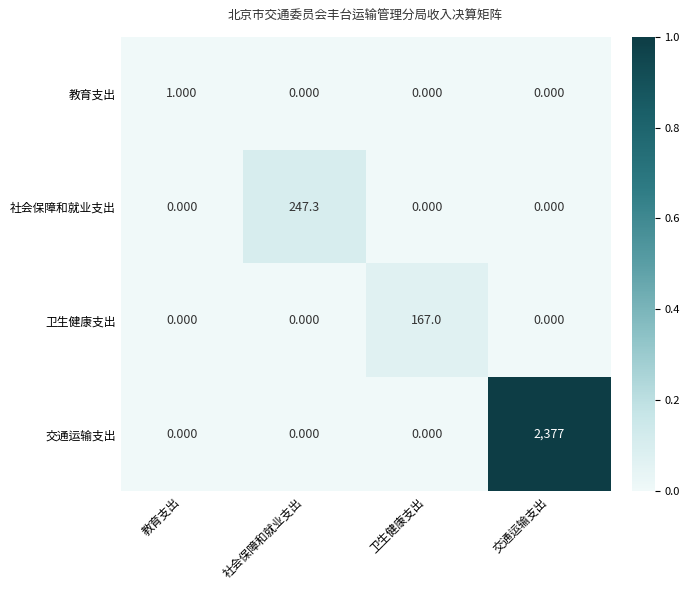

Which series has the widest spread of values?

交通运输支出